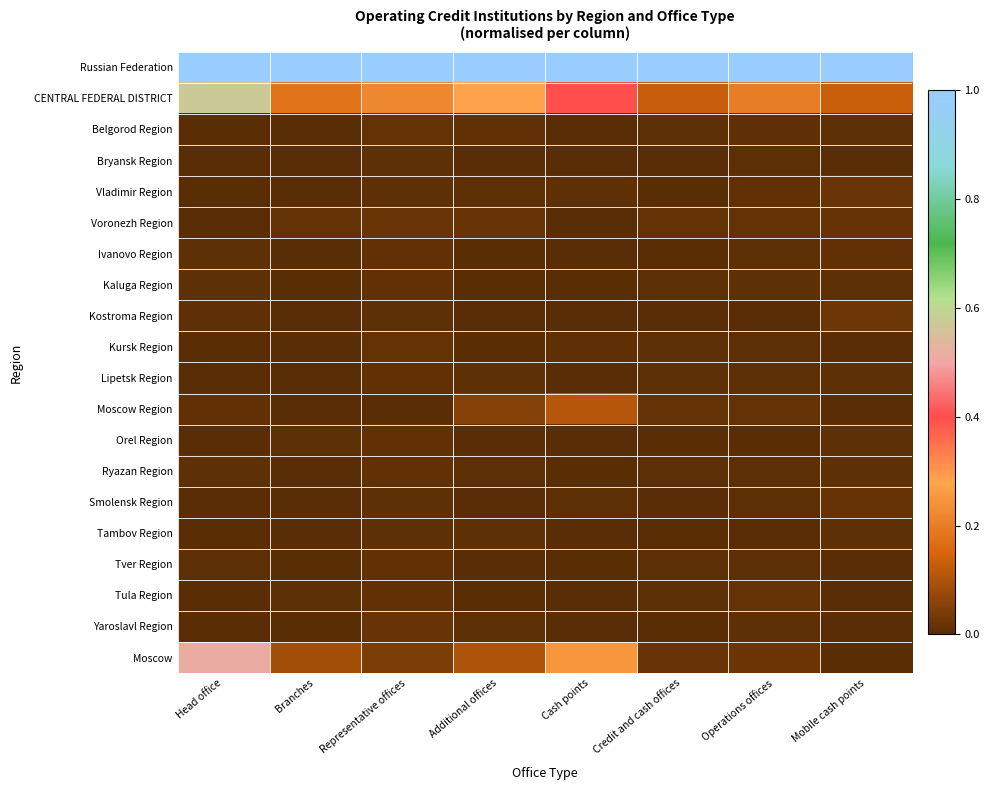

Which category has the highest value across all series?

Head office